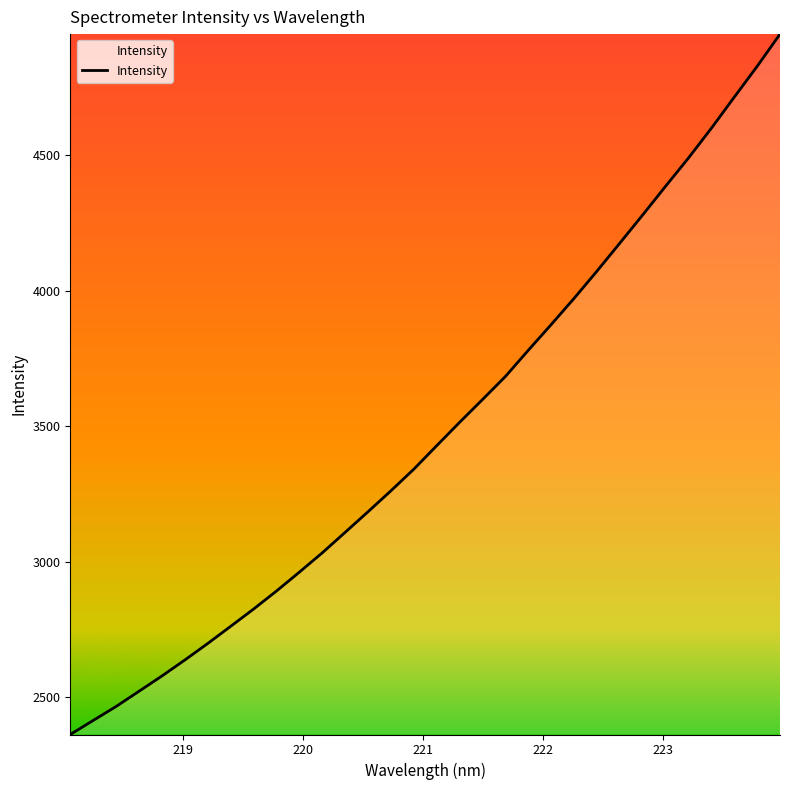

What is the difference between the maximum and minimum values?

2586.4